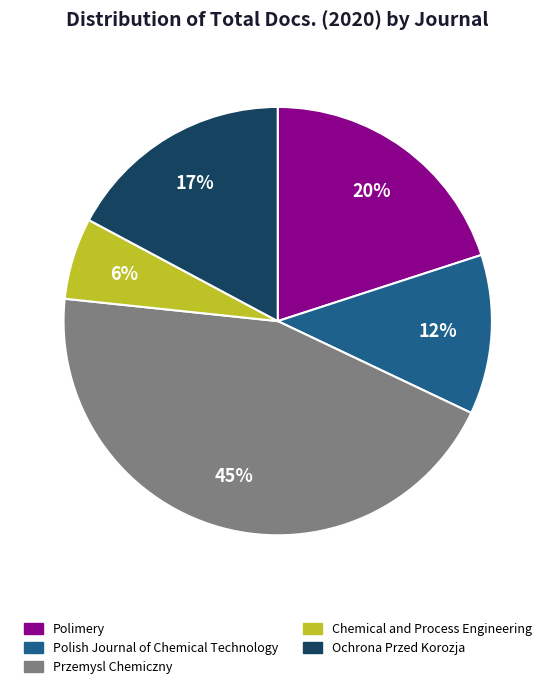

Do Przemysl Chemiczny and Polish Journal of Chemical Technology together represent more than half of the pie?

Yes